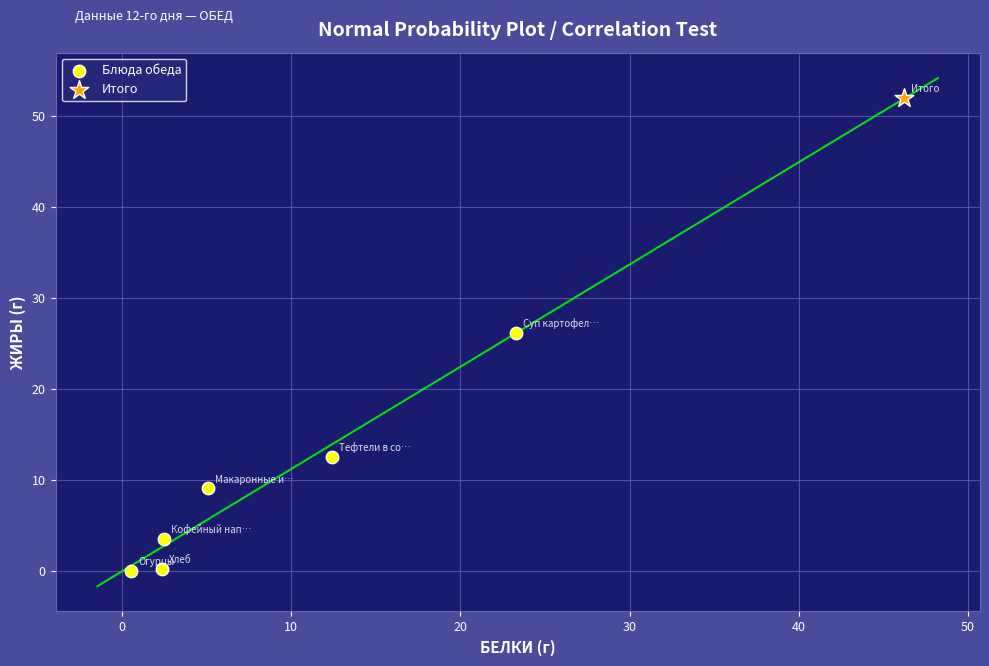

What are all the series names shown in the legend?

Блюда обеда, Итого